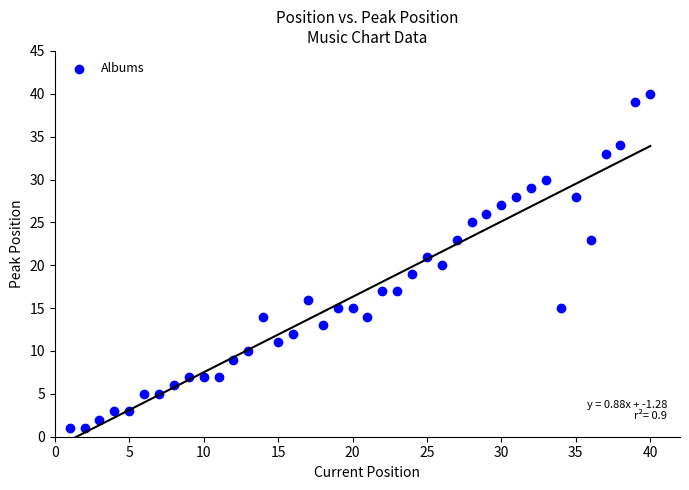

What is the range of X values (max minus min)?

39